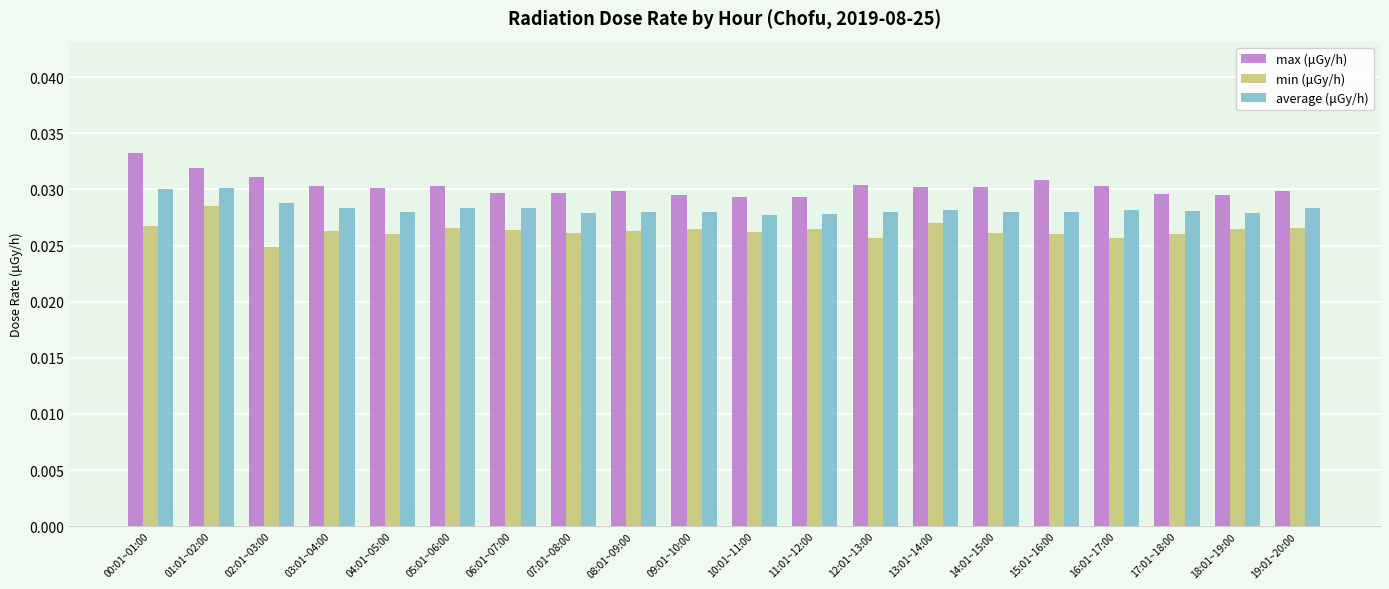

Count the number of categories in the chart.

20